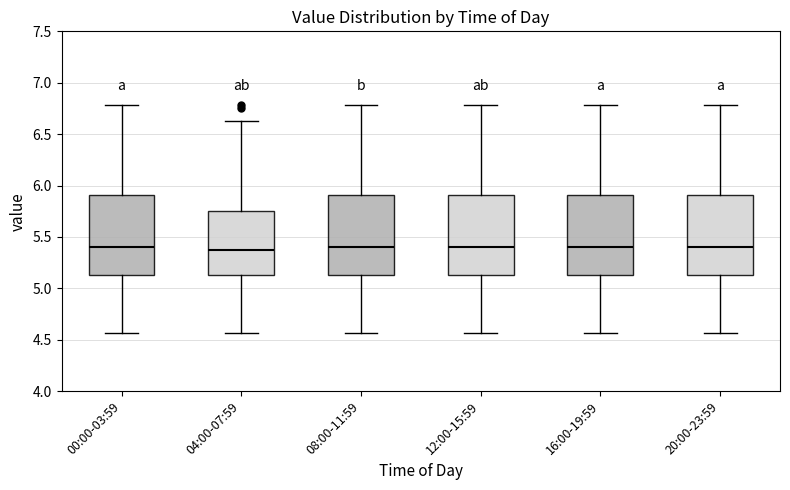

Reading left to right, read every box against the y-axis: the position of its median line, the range the box covers, and the ends of its whiskers. The values are not printed on the chart, so give them approximately, as read against the axis.

00:00-03:59: median 5.40, box 5.15 to 5.90, whiskers 4.55 to 6.80
04:00-07:59: median 5.40, box 5.15 to 5.75, whiskers 4.55 to 6.65
08:00-11:59: median 5.40, box 5.15 to 5.90, whiskers 4.55 to 6.80
12:00-15:59: median 5.40, box 5.15 to 5.90, whiskers 4.55 to 6.80
16:00-19:59: median 5.40, box 5.15 to 5.90, whiskers 4.55 to 6.80
20:00-23:59: median 5.40, box 5.15 to 5.90, whiskers 4.55 to 6.80